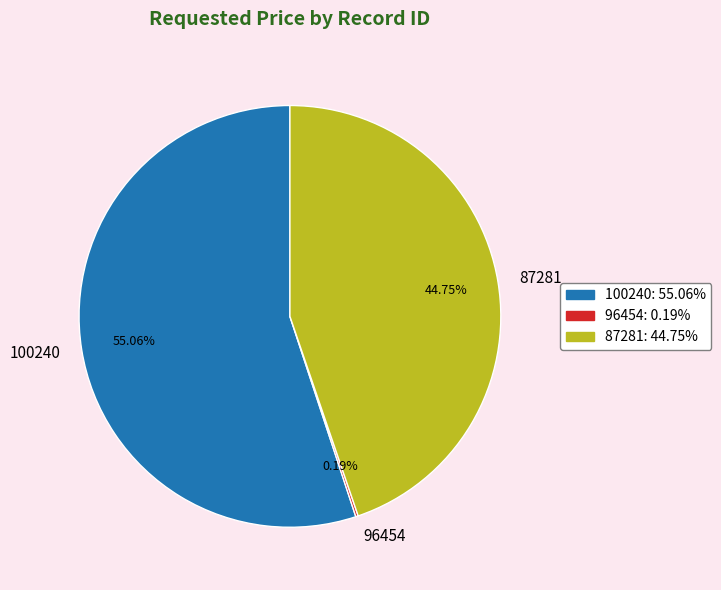

The 87281 slice represents 45% of the pie. True or false?

True